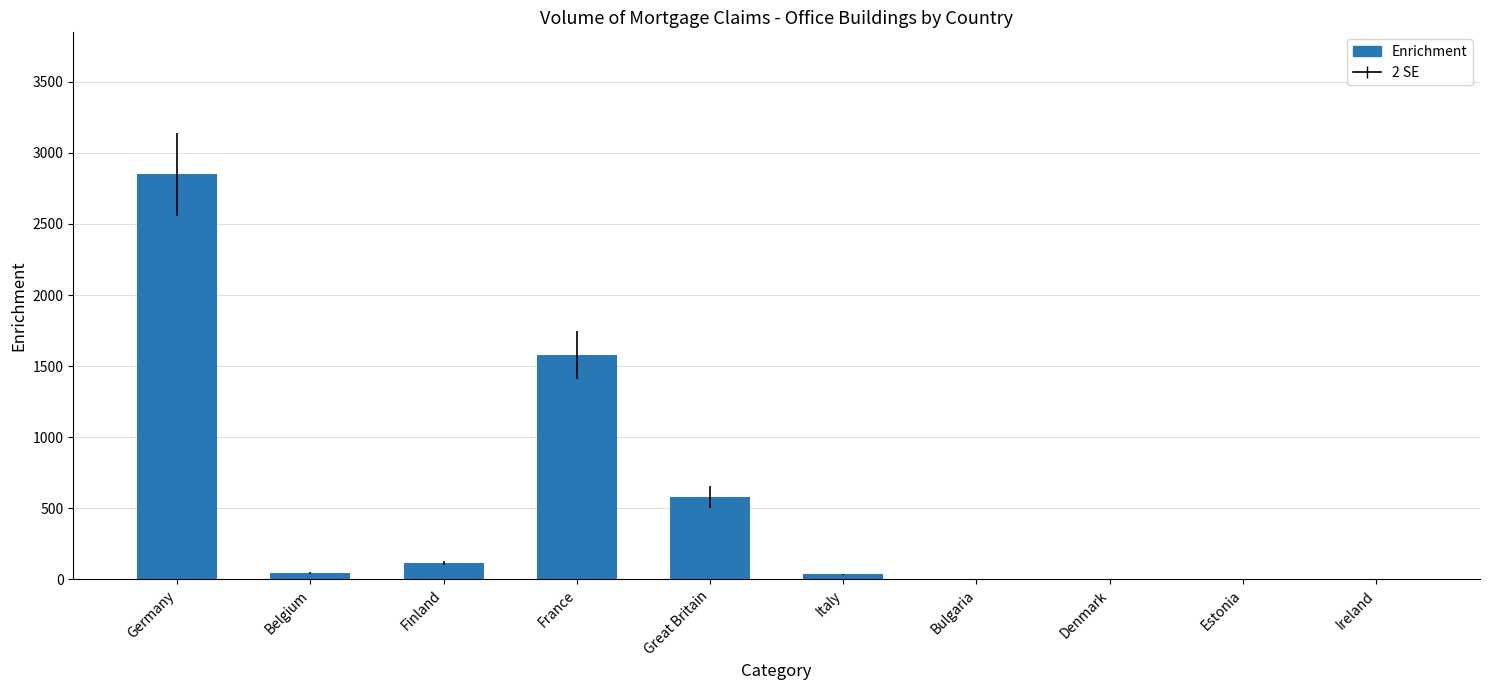

Is it true that the value at Estonia is 0?

True